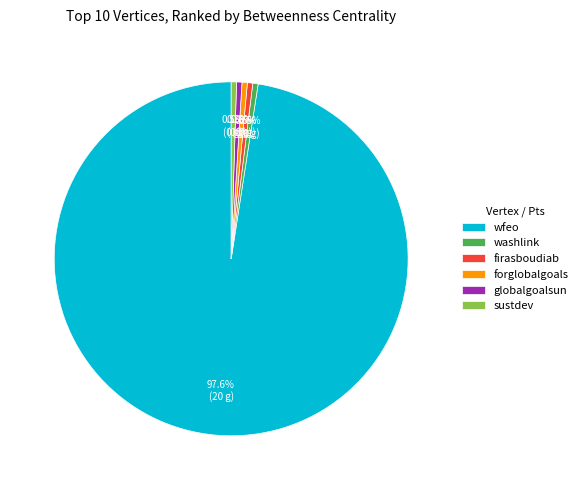

What is the largest slice in the pie chart?

wfeo